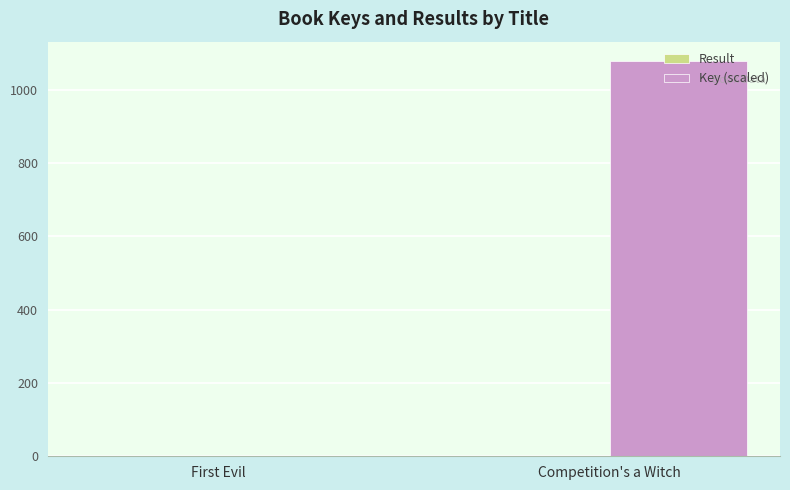

At which label is Key (scaled) closest to 538?

First Evil